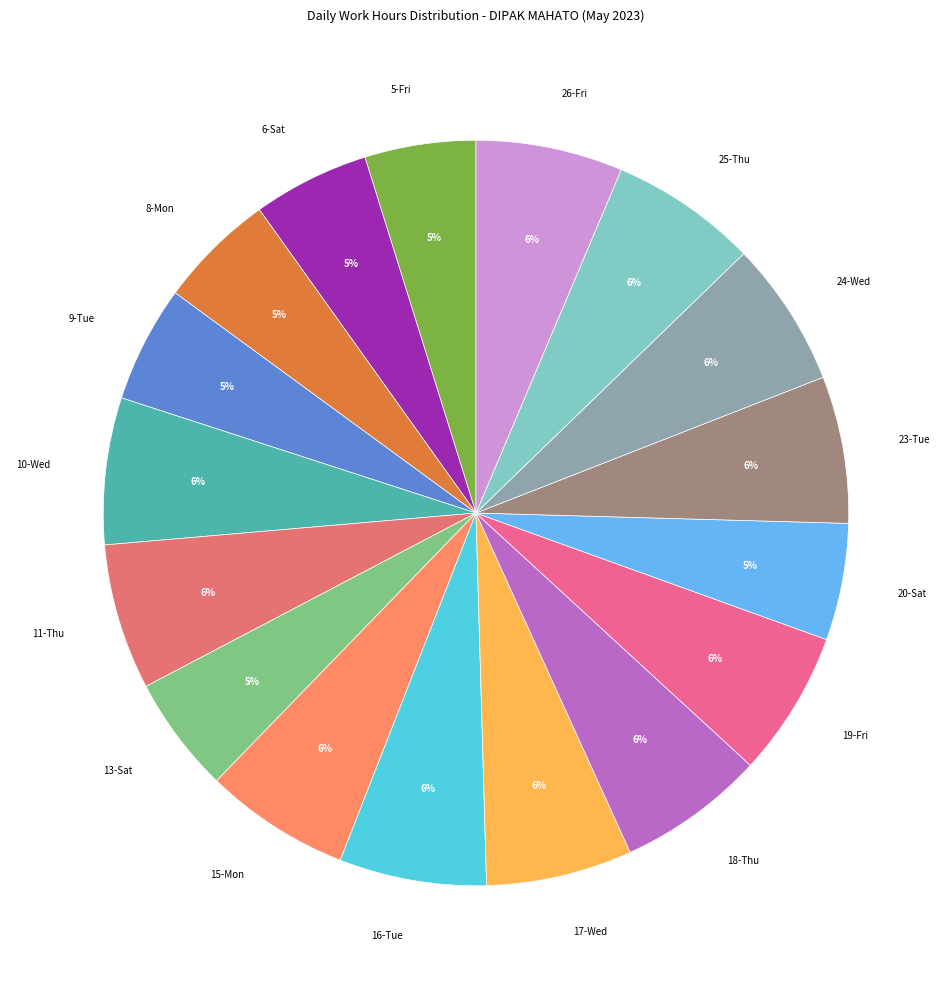

How many slices are in this pie chart?

17